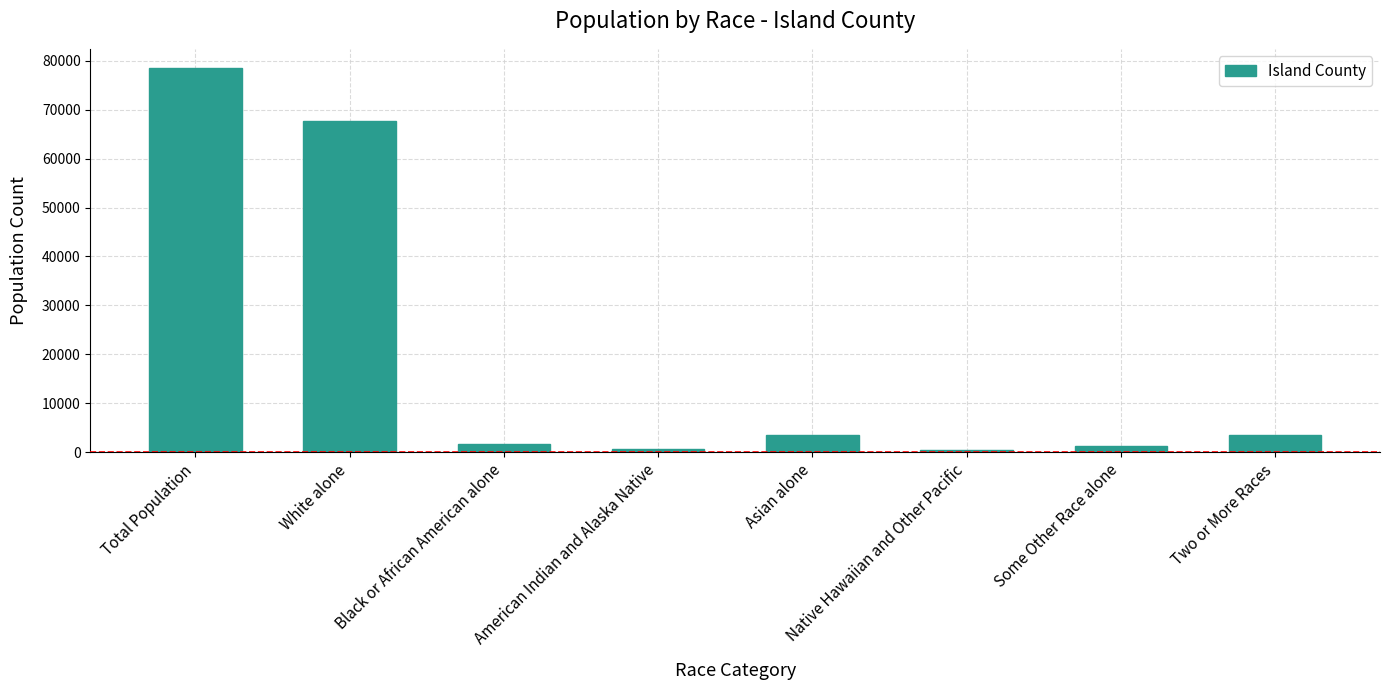

What value does the data have at Two or More Races?

3510